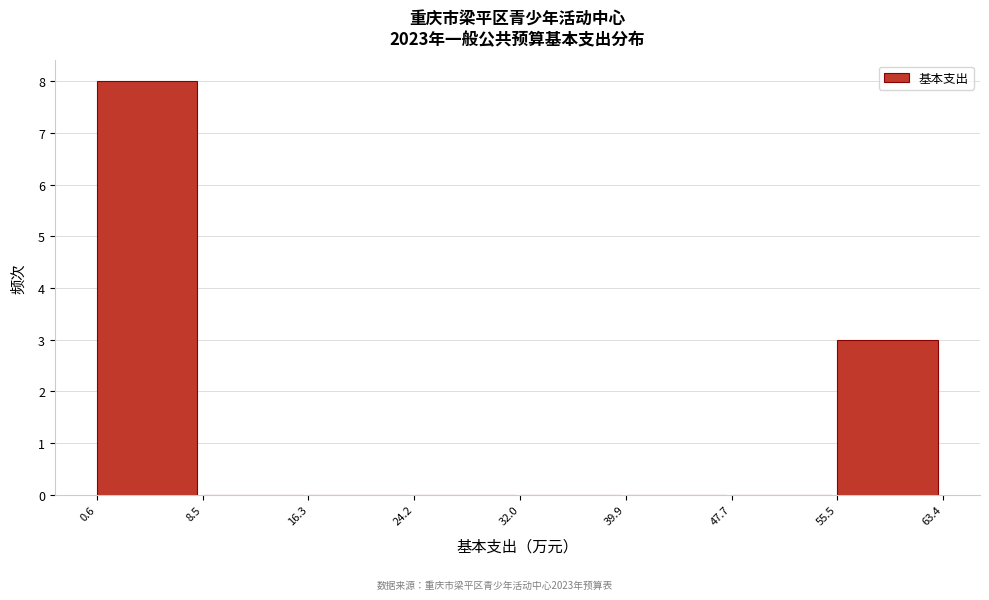

Reading left to right, transcribe this chart: for each bar, give the range it covers on the x-axis and its height. The values are not printed on the chart, so give them approximately, as read against the axis.

0.6 to 8.5: 8
8.5 to 16.3: 0
16.3 to 24.2: 0
24.2 to 32.0: 0
32.0 to 39.9: 0
39.9 to 47.7: 0
47.7 to 55.5: 0
55.5 to 63.4: 3